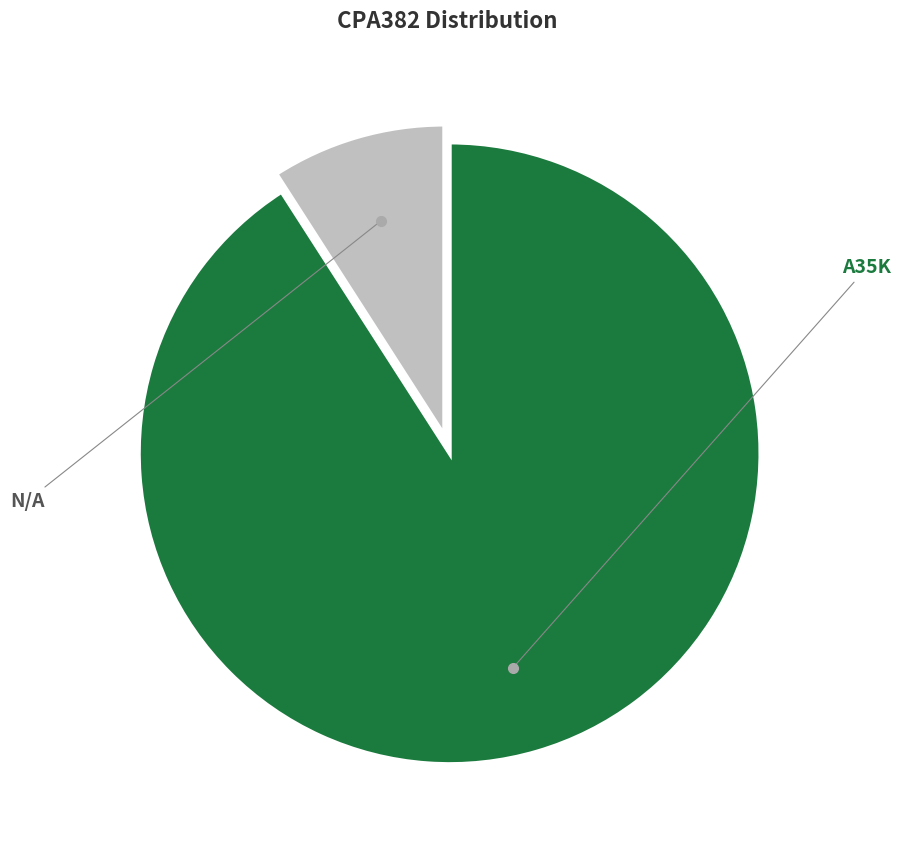

To the nearest percent, what is the difference between the A35K and N/A slice percentages?

82%